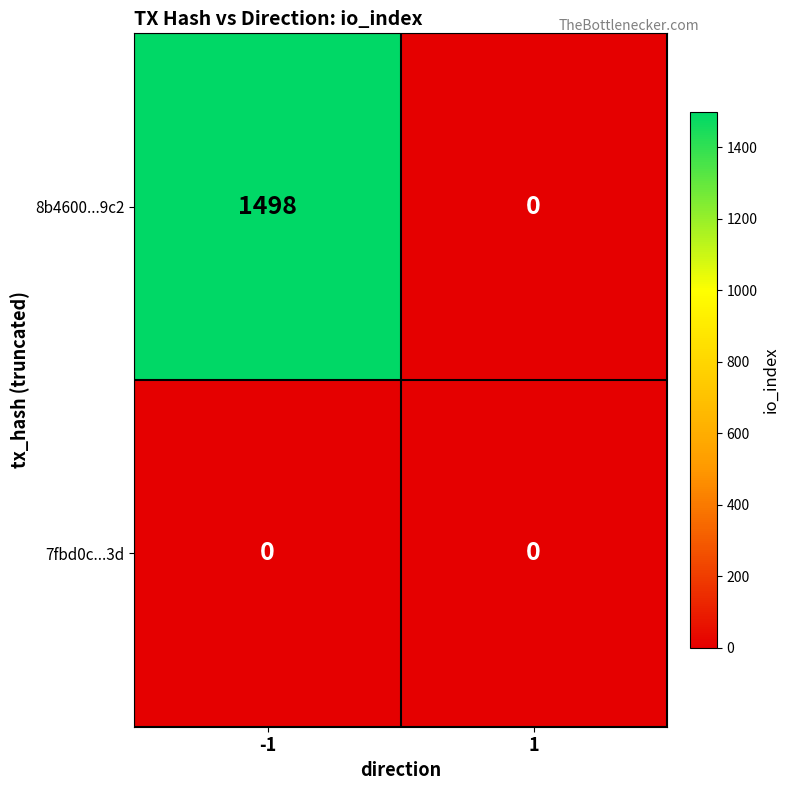

Count the number of data series in this chart.

2